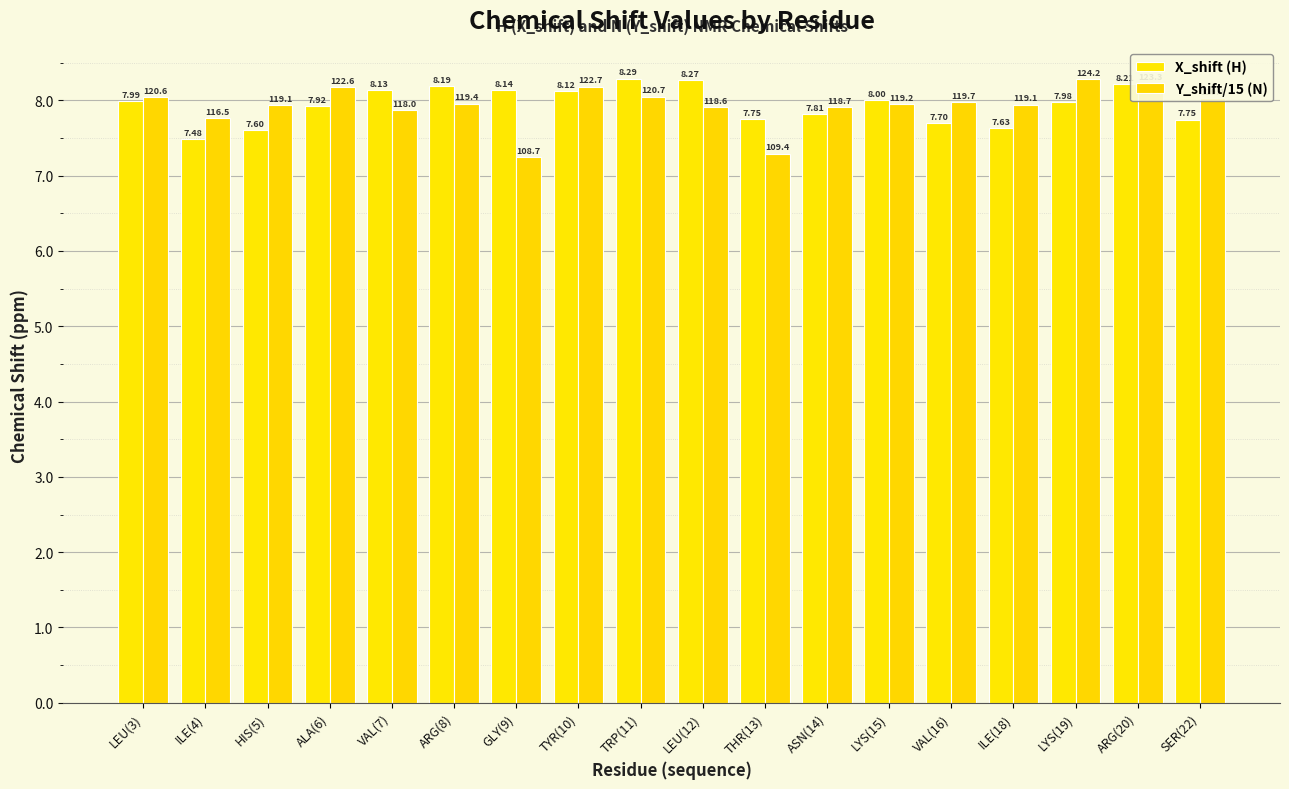

Reading left to right, what are all the values shown in this chart?

X_shift (H): LEU(3)=8.0	ILE(4)=7.5	HIS(5)=7.6	ALA(6)=7.9	VAL(7)=8.1	ARG(8)=8.2	GLY(9)=8.1	TYR(10)=8.1	TRP(11)=8.3	LEU(12)=8.3	THR(13)=7.8	ASN(14)=7.8	LYS(15)=8.0	VAL(16)=7.7	ILE(18)=7.6	LYS(19)=8.0	ARG(20)=8.2	SER(22)=7.7
Y_shift/15 (N): LEU(3)=8.0	ILE(4)=7.8	HIS(5)=7.9	ALA(6)=8.2	VAL(7)=7.9	ARG(8)=8.0	GLY(9)=7.2	TYR(10)=8.2	TRP(11)=8.0	LEU(12)=7.9	THR(13)=7.3	ASN(14)=7.9	LYS(15)=7.9	VAL(16)=8.0	ILE(18)=7.9	LYS(19)=8.3	ARG(20)=8.2	SER(22)=8.0